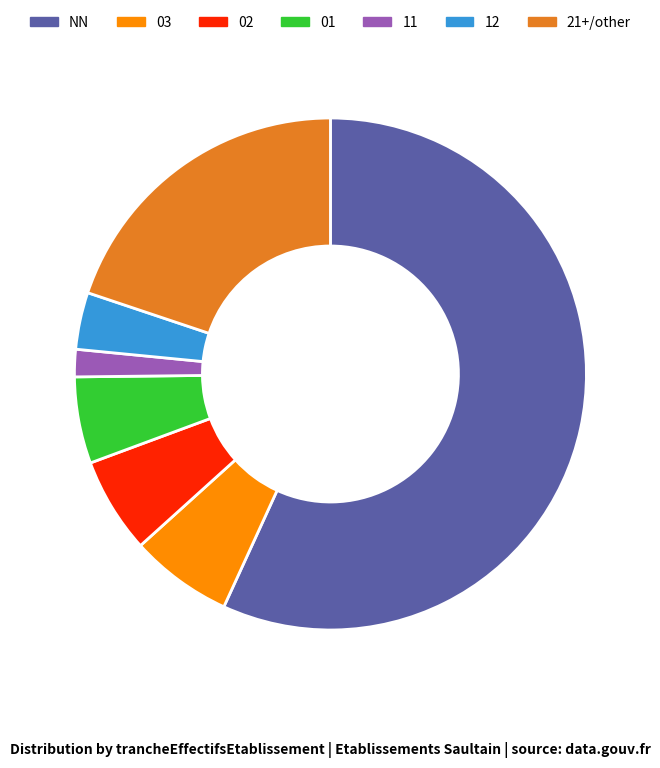

Does any single category account for the majority?

Yes